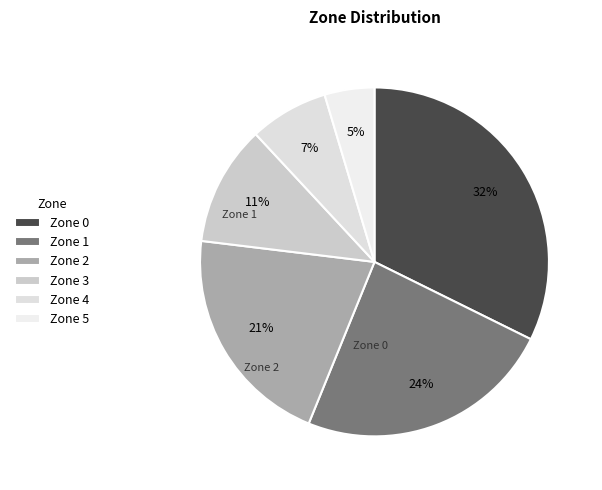

How many segments does this pie chart have?

6